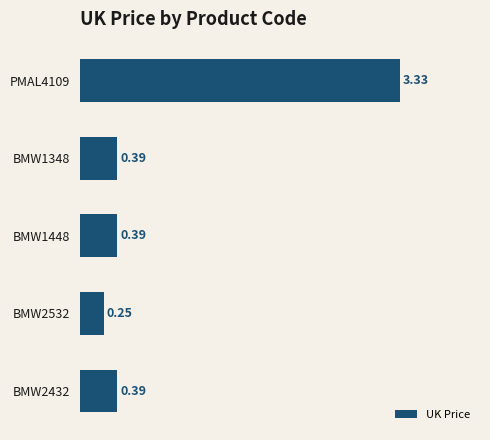

What is the change in value from PMAL4109 to BMW1348?

-2.9